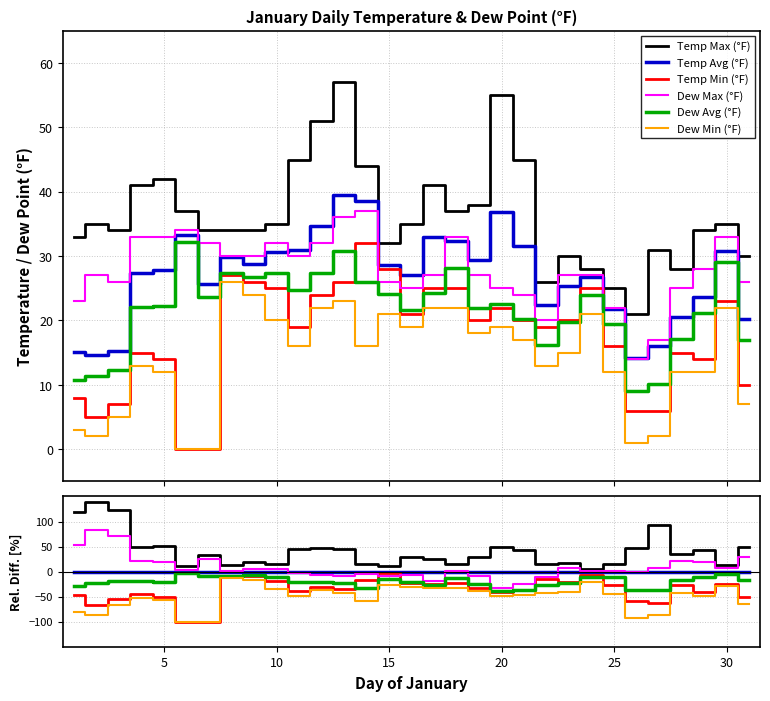

Which series has the widest spread of values?

Temp Max (°F)